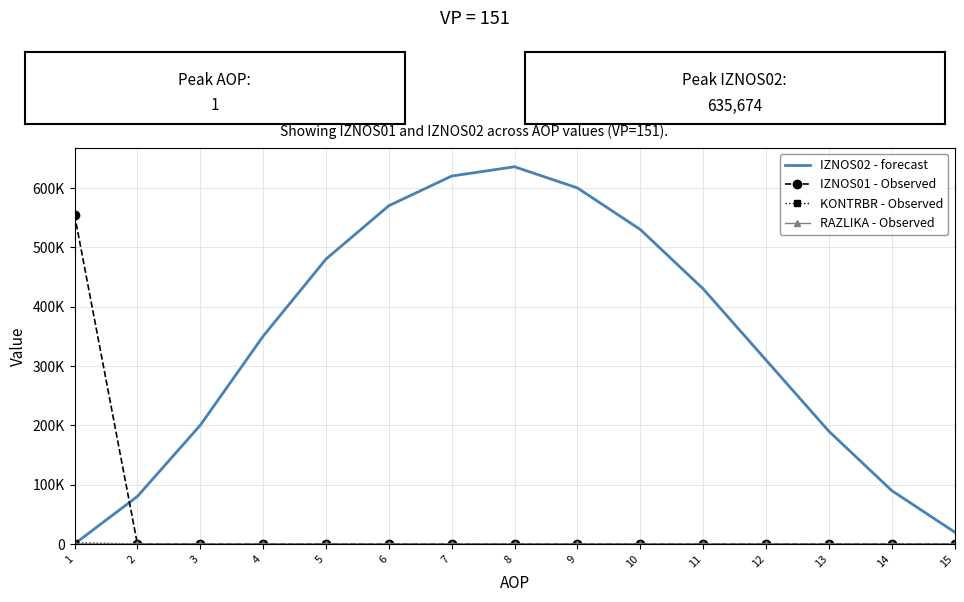

Is the value of IZNOS02 - forecast at 12 greater than the value of IZNOS01 - Observed at 13?

Yes